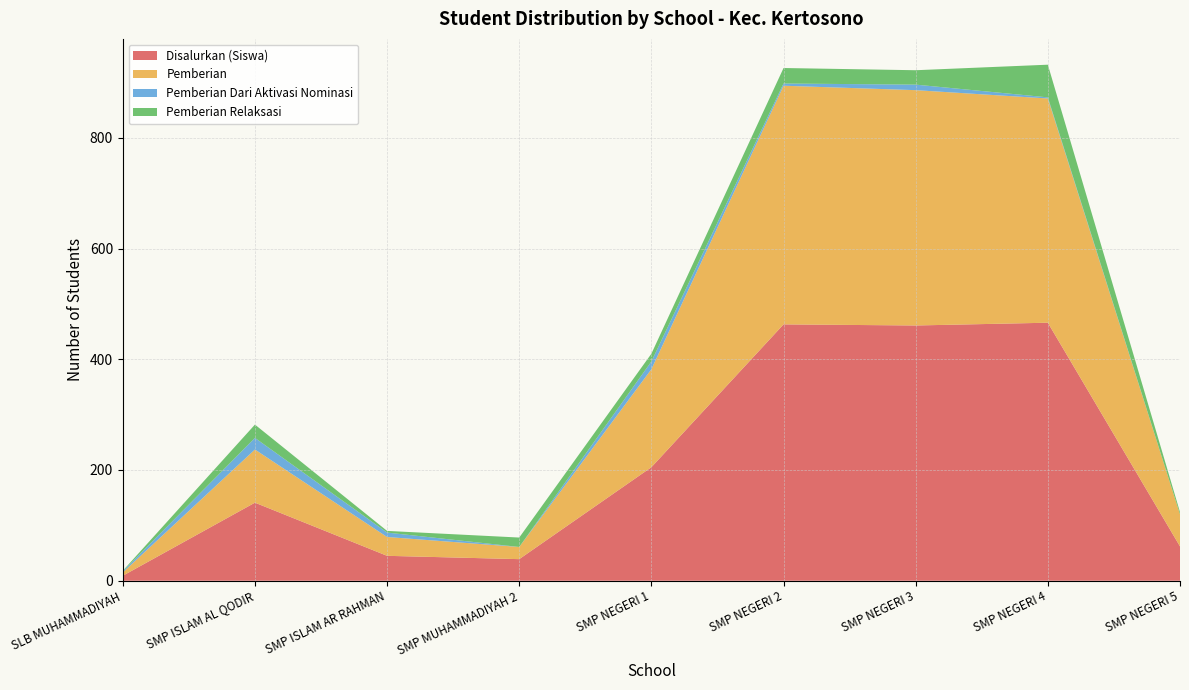

What is the maximum value for Disalurkan (Siswa)?

466